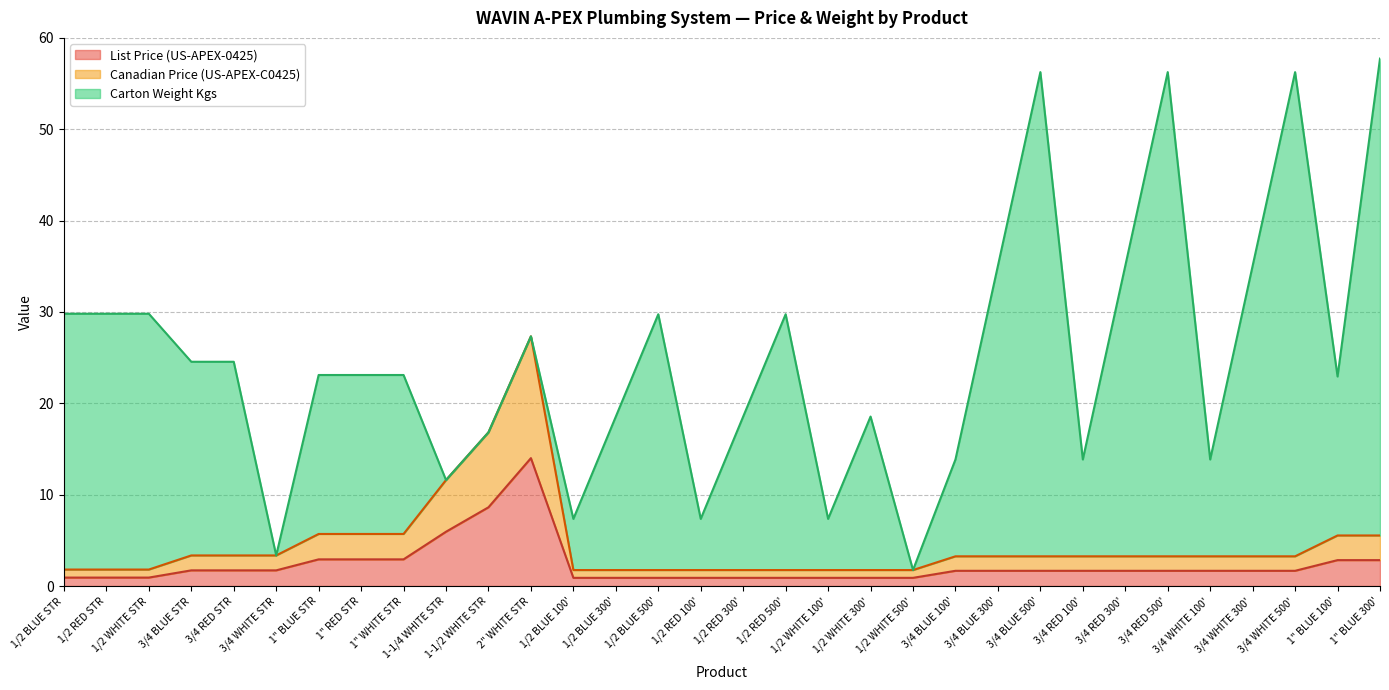

Which category has the highest value in the List Price (US-APEX-0425) series?

2" WHITE STR